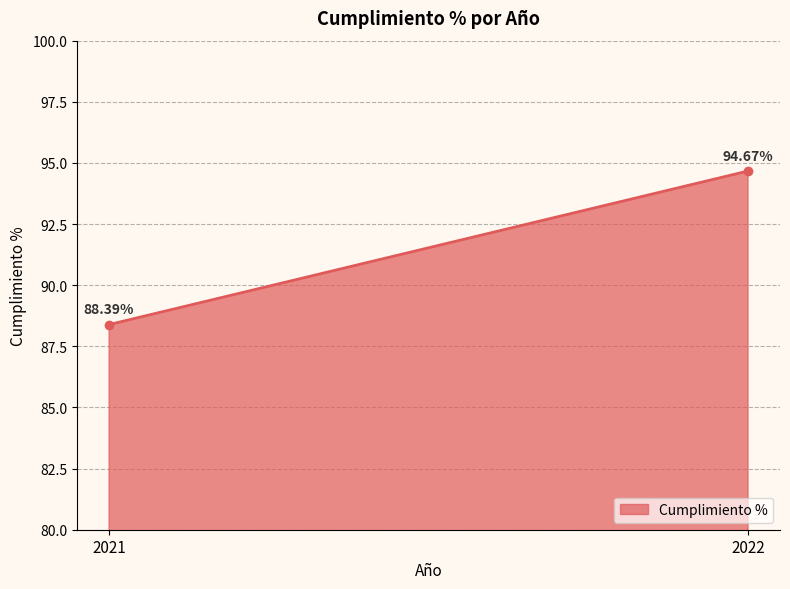

What is the change in value from 2021 to 2022?

+6.3